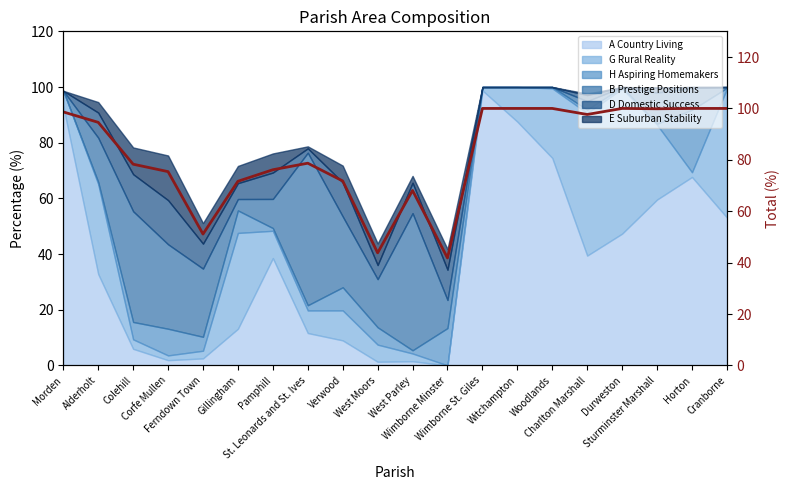

List the labels in order of value, smallest first.

Wimborne Minster, West Moors, Ferndown Town, West Parley, Gillingham, Verwood, Corfe Mullen, Pamphill, Colehill, St. Leonards and St. Ives, Alderholt, Charlton Marshall, Morden, Sturminster Marshall, Wimborne St. Giles, Witchampton, Woodlands, Durweston, Horton, Cranborne